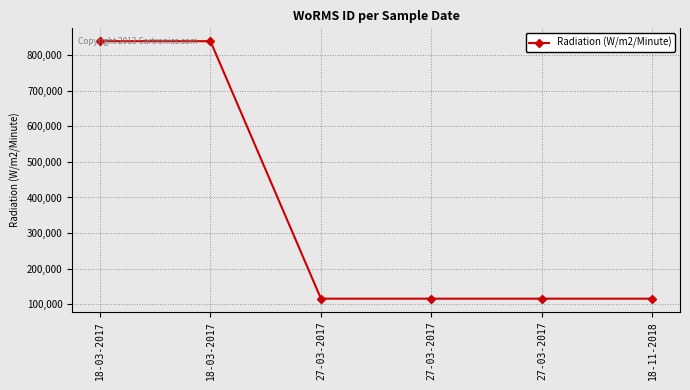

How many lines are shown in the chart?

1